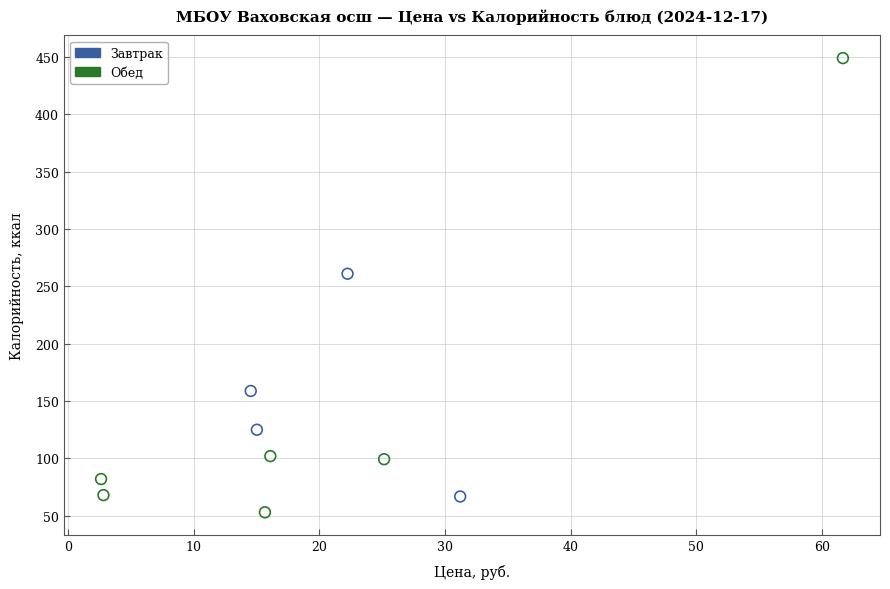

What are all the series names shown in the legend?

Завтрак, Обед